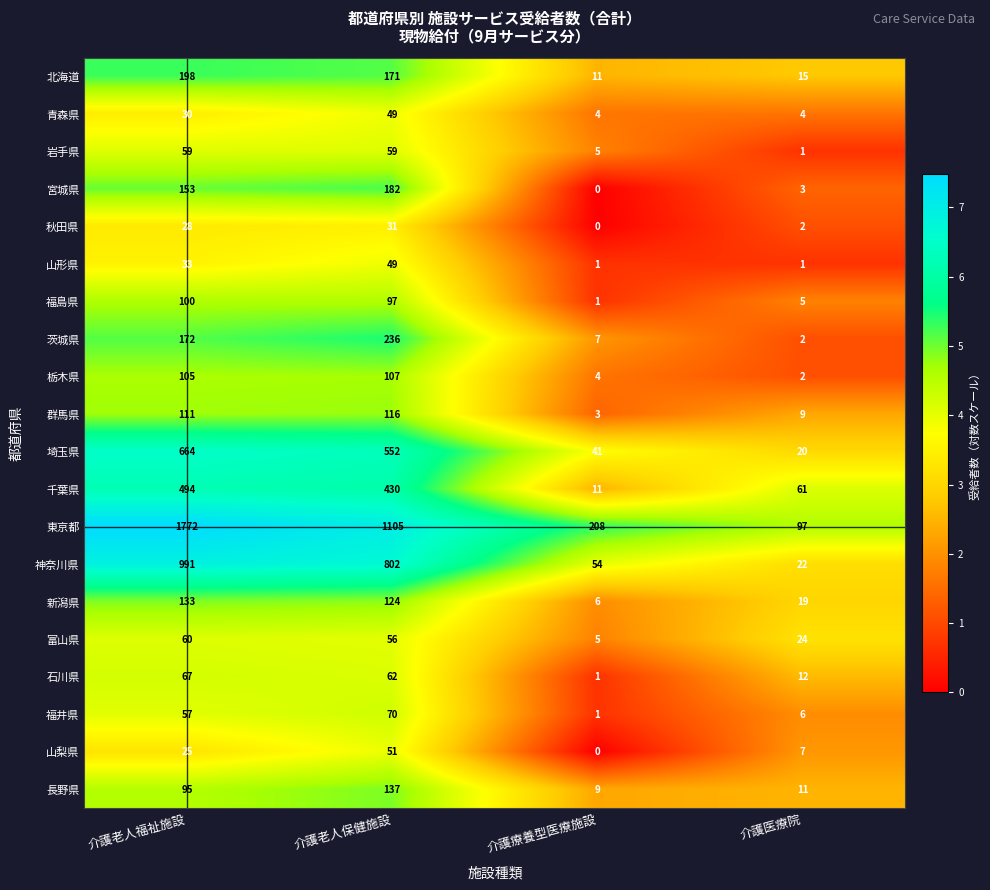

List the labels in order of 石川県 value, largest first.

介護老人福祉施設, 介護老人保健施設, 介護医療院, 介護療養型医療施設